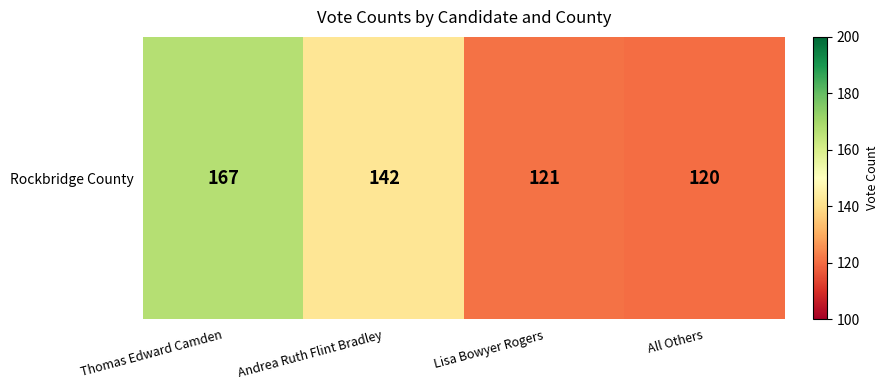

Where is the data nearest to the value 143?

Andrea Ruth Flint Bradley